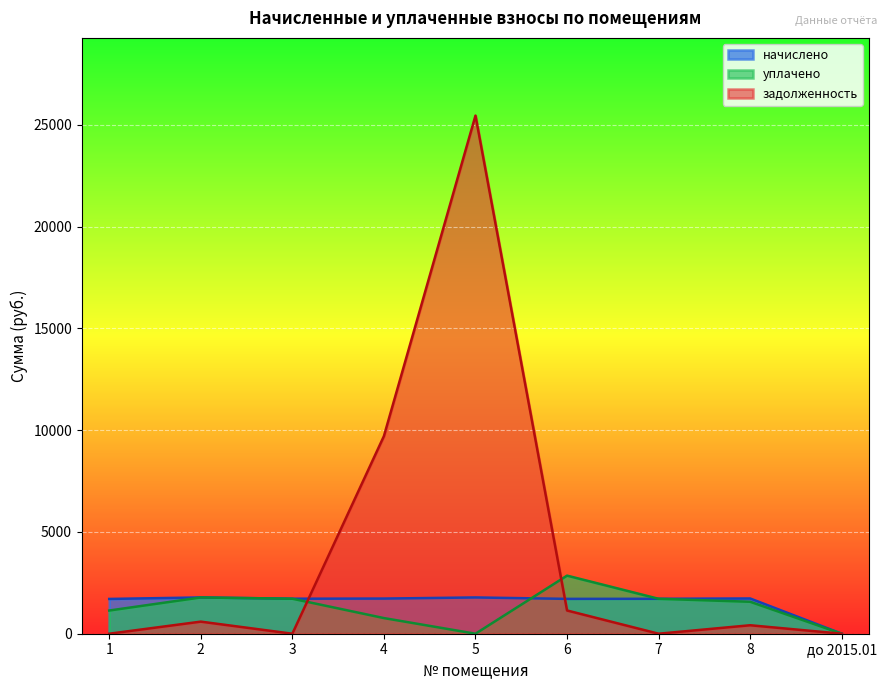

What position from the left is до 2015.01?

9